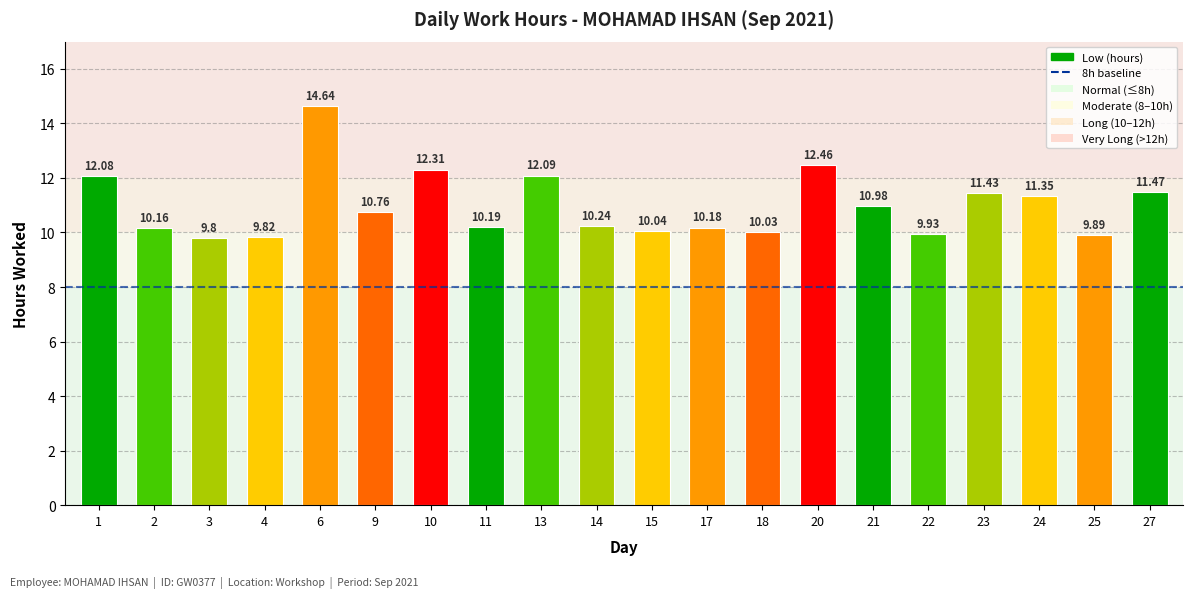

Does the chart contain stacked bars?

No